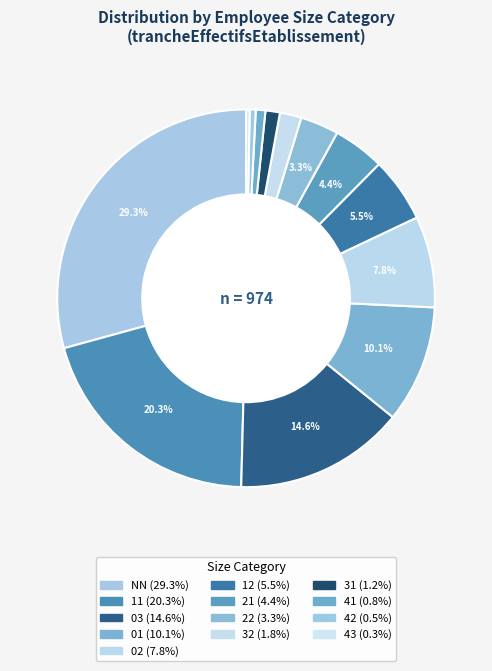

How many slices are in this pie chart?

13